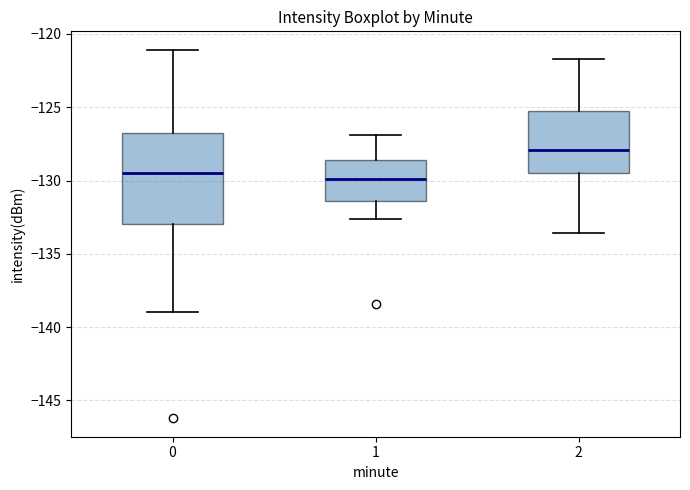

Which box is the tallest, from its lower edge to its upper edge?

0